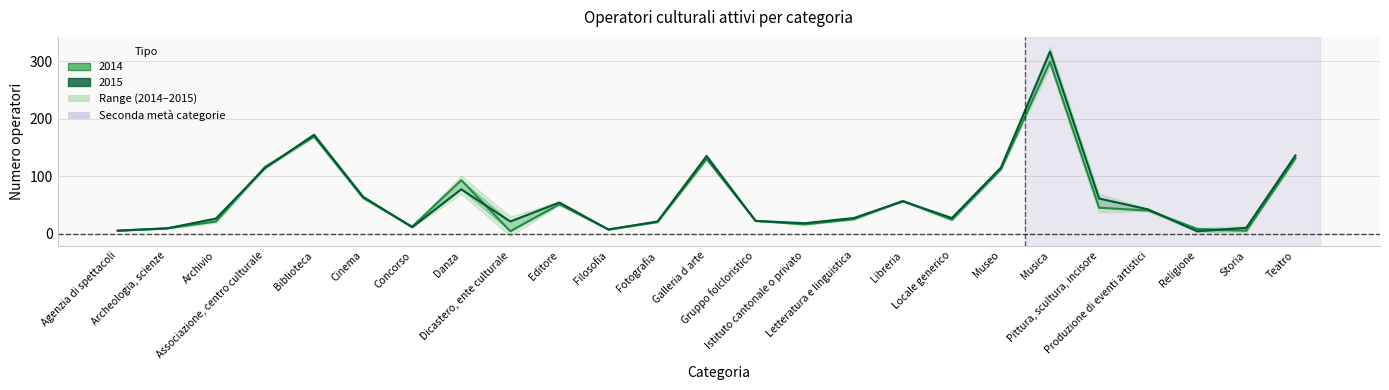

Is it true that 2015 equals 8 at Agenzia di spettacoli?

False